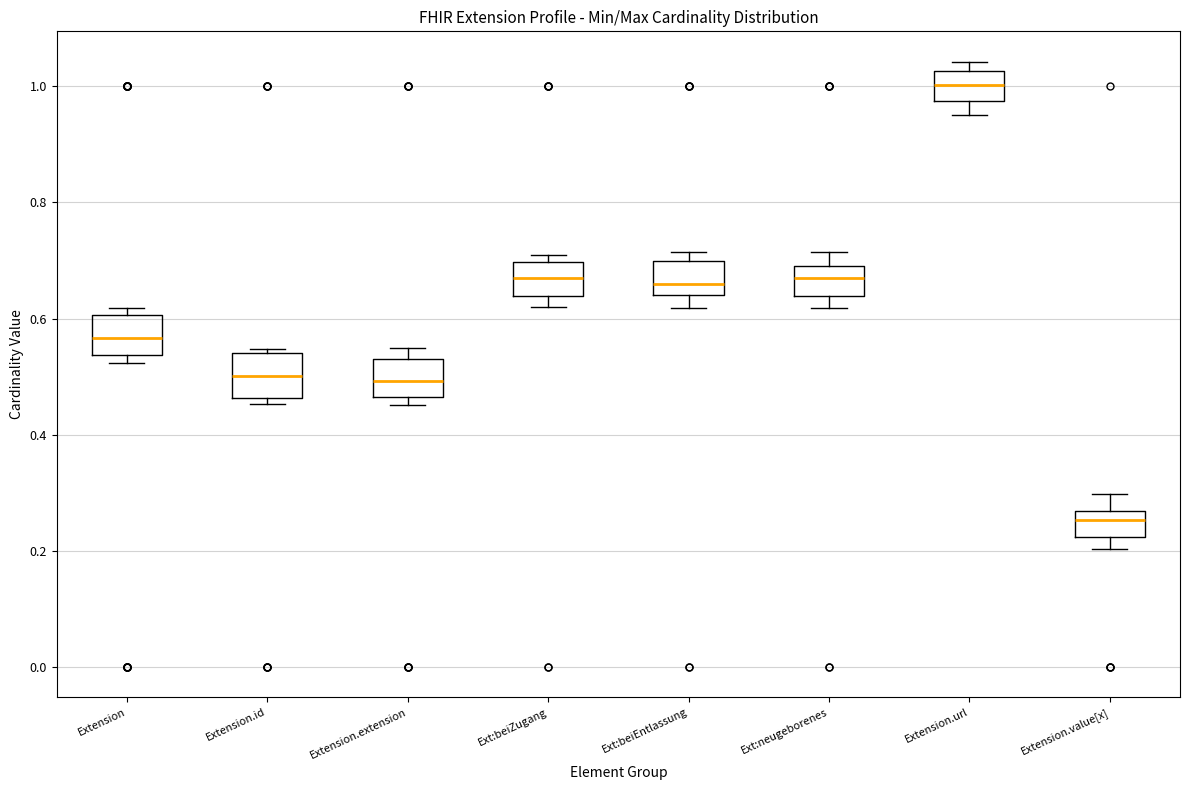

Reading left to right, read every box against the y-axis: the position of its median line, the range the box covers, and the ends of its whiskers. The values are not printed on the chart, so give them approximately, as read against the axis.

Extension: median 0.56, box 0.54 to 0.60, whiskers 0.52 to 0.62
Extension.id: median 0.50, box 0.46 to 0.54, whiskers 0.46 (just below the box's lower edge) to 0.54 (just above the box's upper edge)
Extension.extension: median 0.50, box 0.46 to 0.52, whiskers 0.46 (just below the box's lower edge) to 0.54
Ext:beiZugang: median 0.66, box 0.64 to 0.70, whiskers 0.62 to 0.70 (just above the box's upper edge)
Ext:beiEntlassung: median 0.66, box 0.64 to 0.70, whiskers 0.62 to 0.72
Ext:neugeborenes: median 0.66, box 0.64 to 0.70, whiskers 0.62 to 0.72
Extension.url: median 1.00, box 0.98 to 1.02, whiskers 0.96 to 1.04
Extension.value[x]: median 0.26 (inside the box), box 0.22 to 0.26, whiskers 0.20 to 0.30